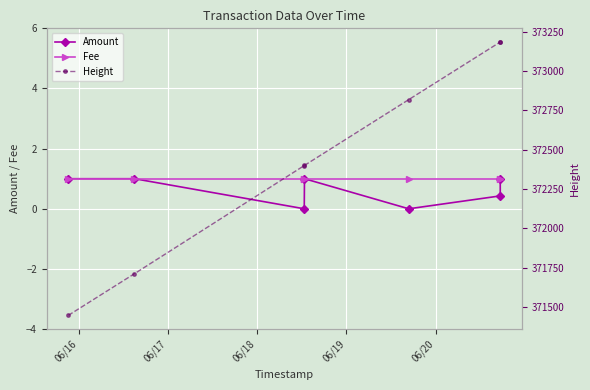

What value does the Height series have at 06/16?

371447.0